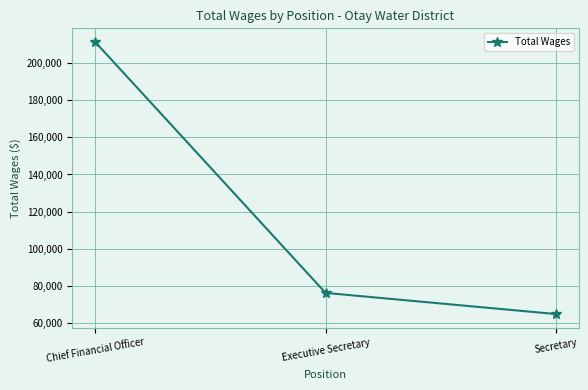

Which has a higher value, Executive Secretary or Secretary?

Executive Secretary